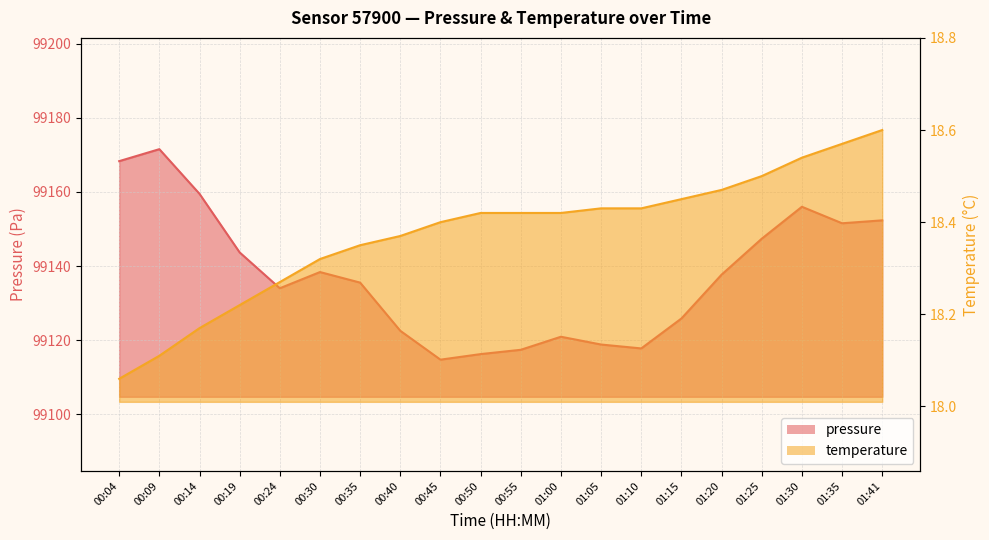

What is the total value across all series at 00:04?

99186.3